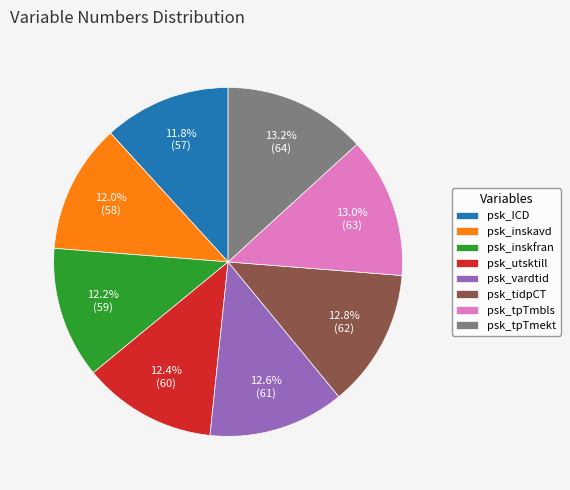

To the nearest percent, what percentage of the pie is psk_inskavd?

12%